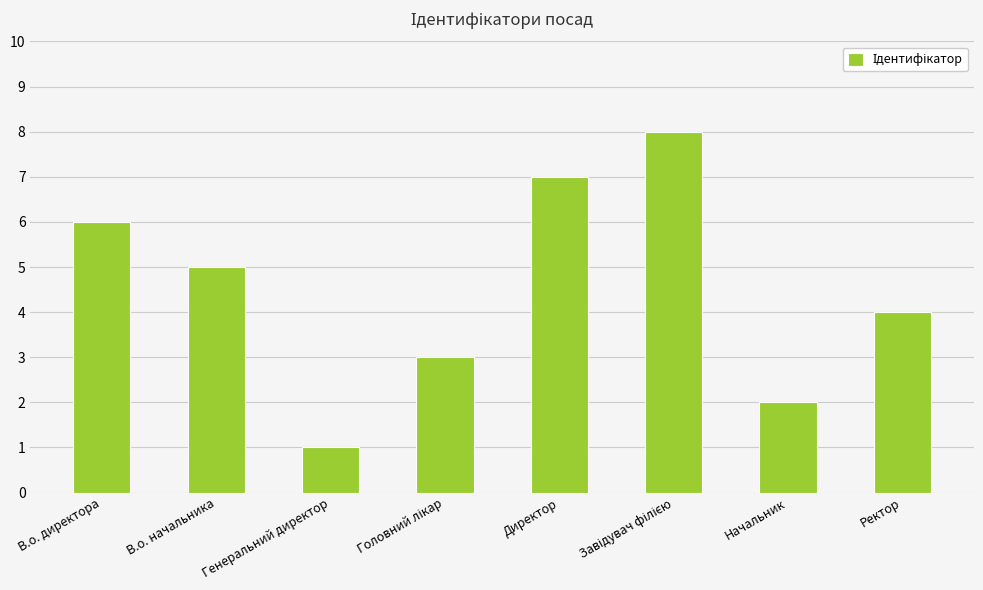

What is the label of the 4th bar from the right?

Директор